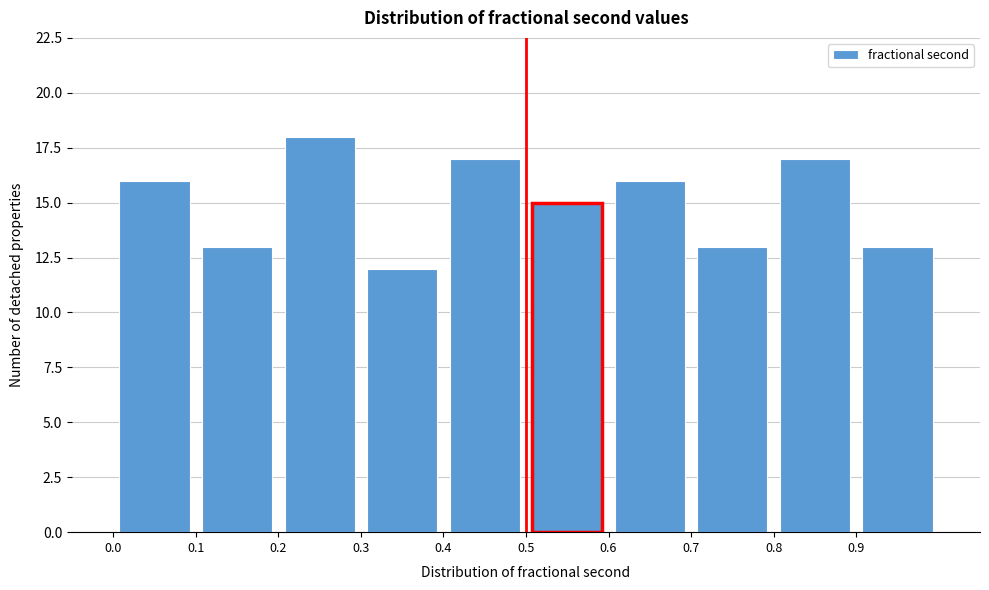

Which range on the x-axis has the tallest bar?

0.2 to 0.3